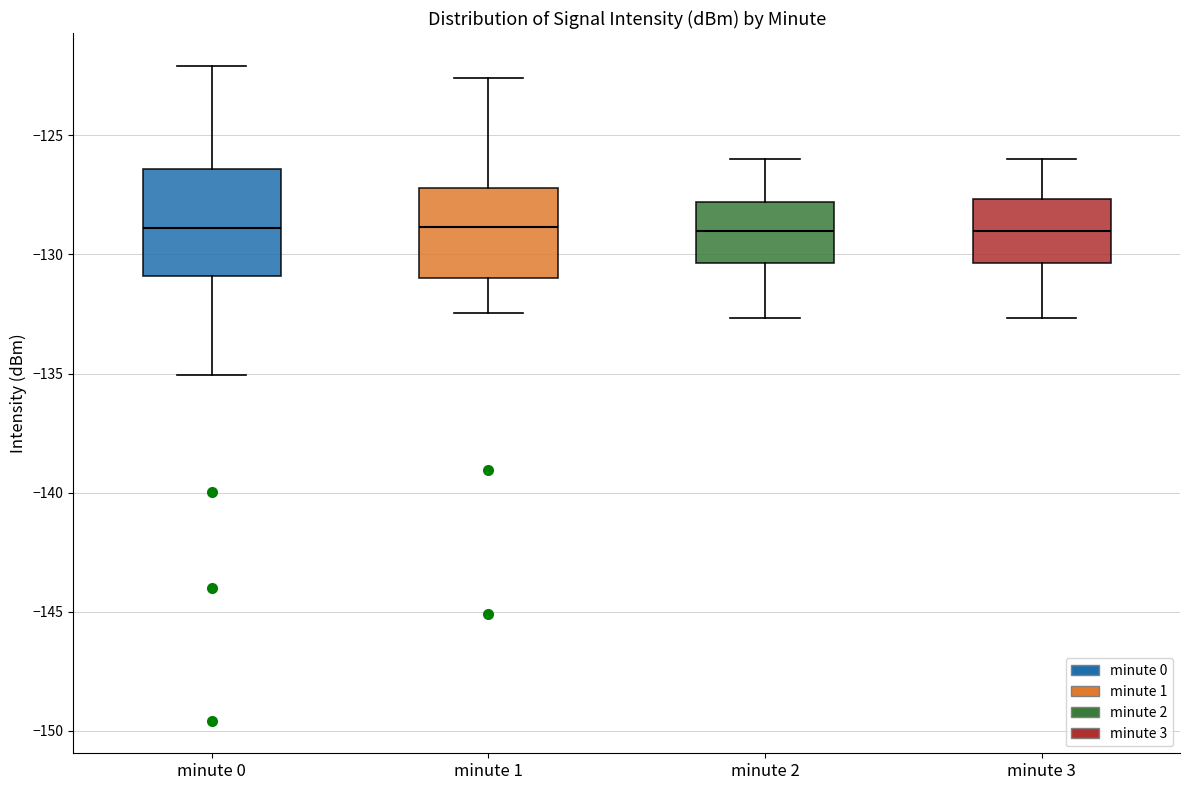

Where does the upper whisker of the box for minute 2 end on the y-axis? The values are not printed on the chart, so give them approximately, as read against the axis.

-126.0